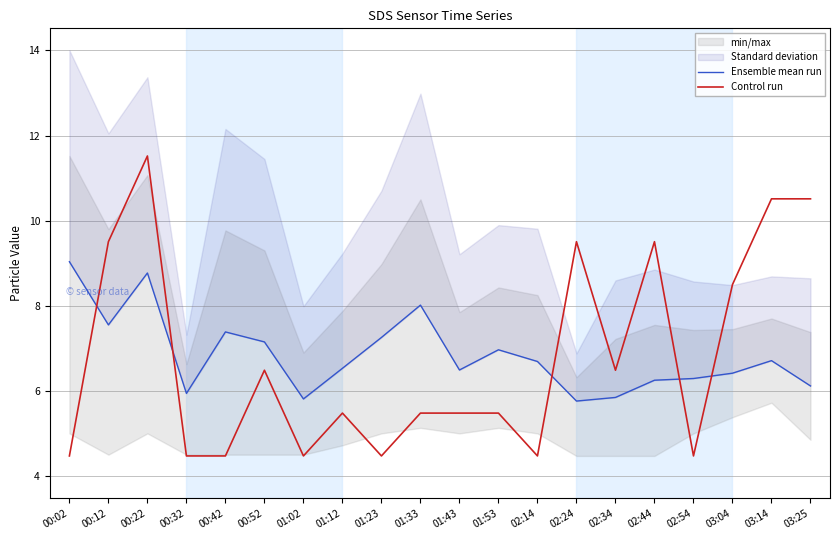

Reading left to right, what are all the values shown in this chart?

Ensemble mean run: 00:02=9.0	00:12=7.6	00:22=8.8	00:32=5.9	00:42=7.4	00:52=7.2	01:02=5.8	01:12=6.5	01:23=7.3	01:33=8.0	01:43=6.5	01:53=7.0	02:14=6.7	02:24=5.8	02:34=5.8	02:44=6.2	02:54=6.3	03:04=6.4	03:14=6.7	03:25=6.1
Control run: 00:02=4.5	00:12=9.5	00:22=11.5	00:32=4.5	00:42=4.5	00:52=6.5	01:02=4.5	01:12=5.5	01:23=4.5	01:33=5.5	01:43=5.5	01:53=5.5	02:14=4.5	02:24=9.5	02:34=6.5	02:44=9.5	02:54=4.5	03:04=8.5	03:14=10.5	03:25=10.5